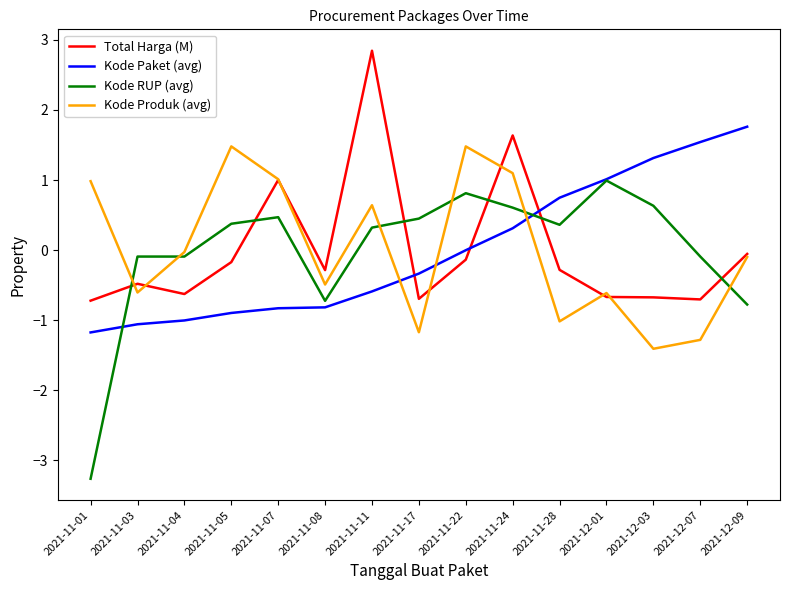

Is this an area chart (filled region under the line)?

No